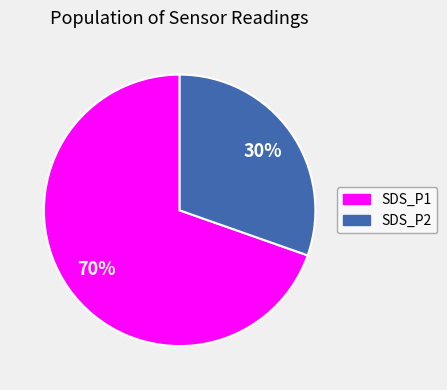

To the nearest percent, what is the combined percentage of SDS_P1 and SDS_P2?

100%